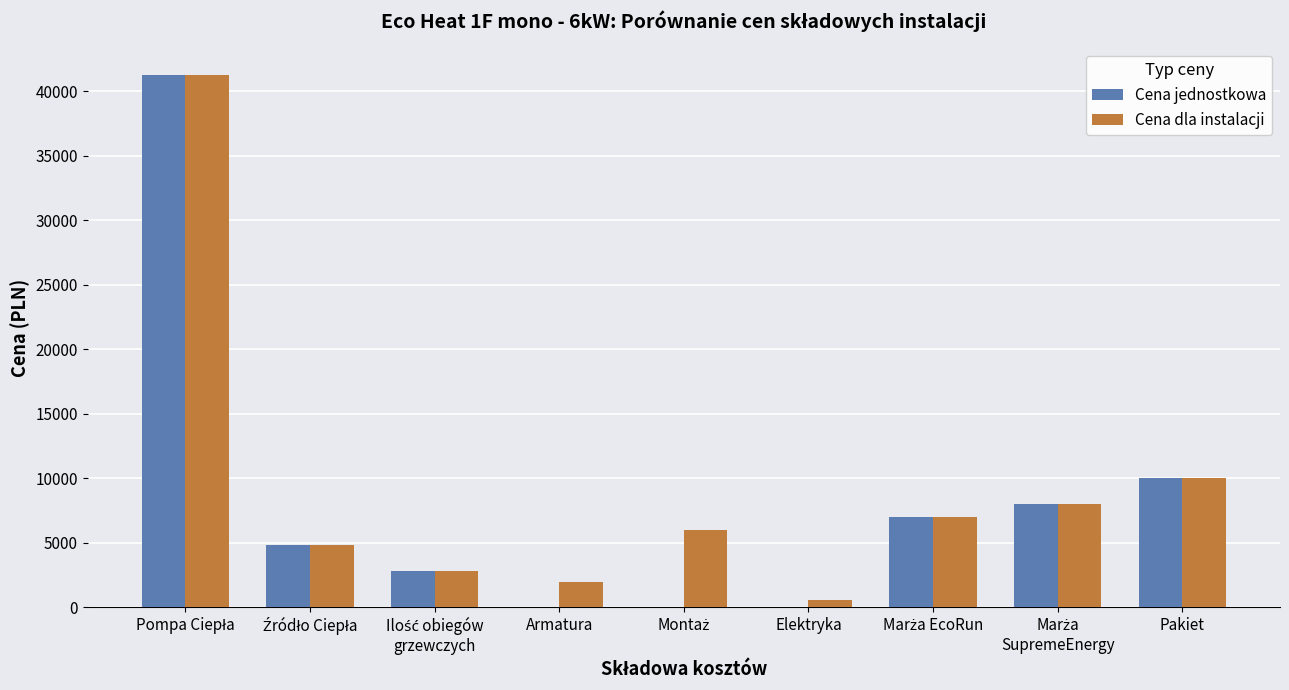

Where is Cena jednostkowa nearest to the value 20629?

Pakiet